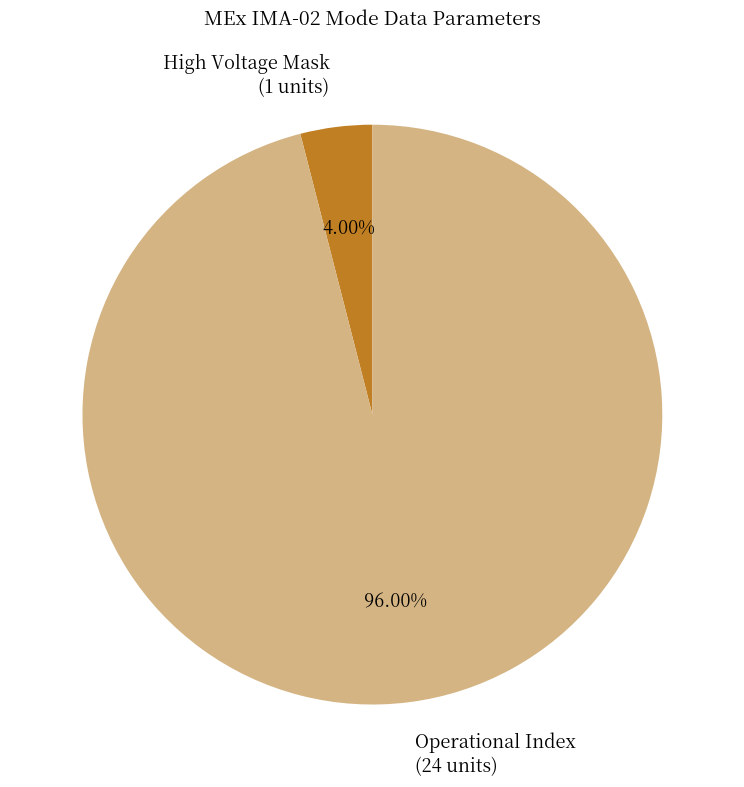

Combined, do Operational Index (24 units) and High Voltage Mask (1 units) account for over 50%?

Yes